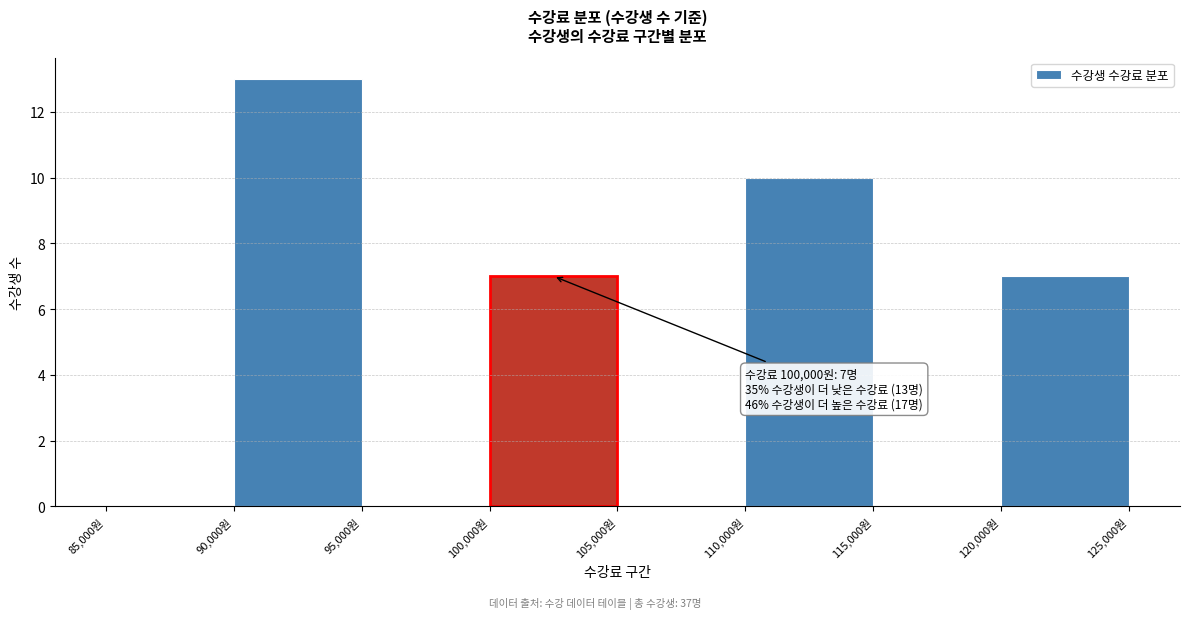

Which range on the x-axis has the tallest bar?

90000 to 95000